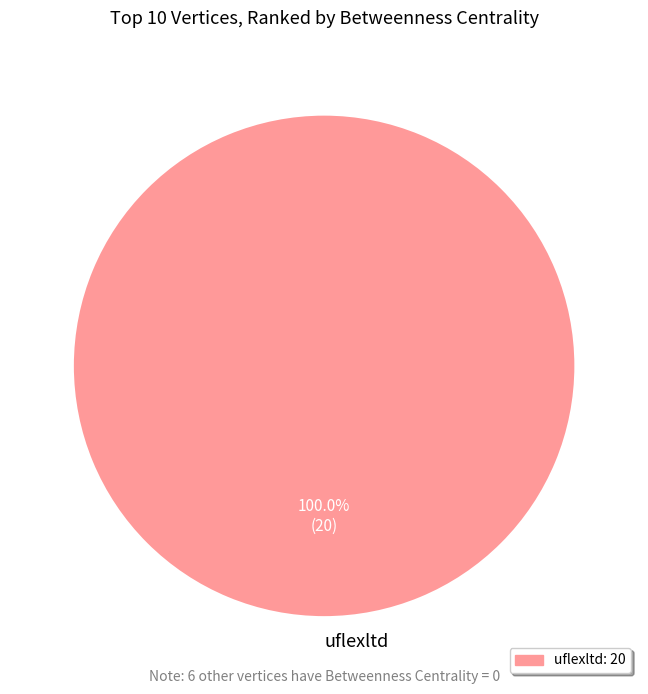

Is uflexltd the majority of the pie?

Yes